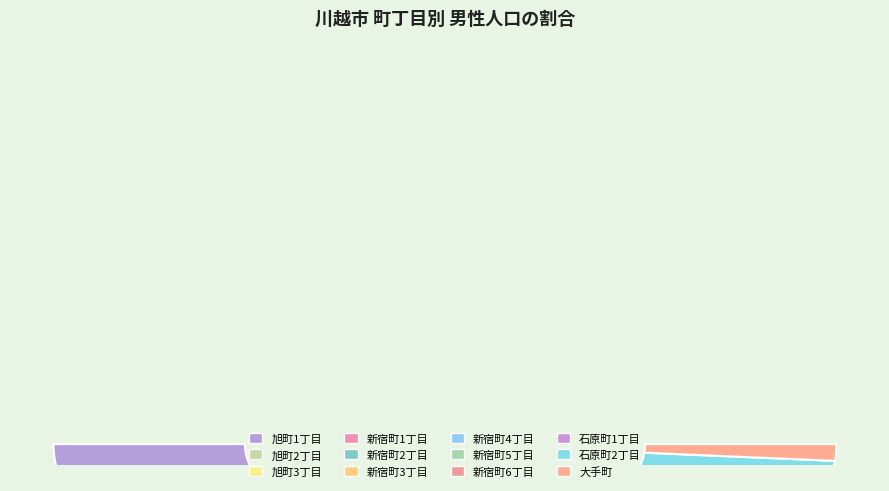

Which category has the smallest portion of the pie?

大手町